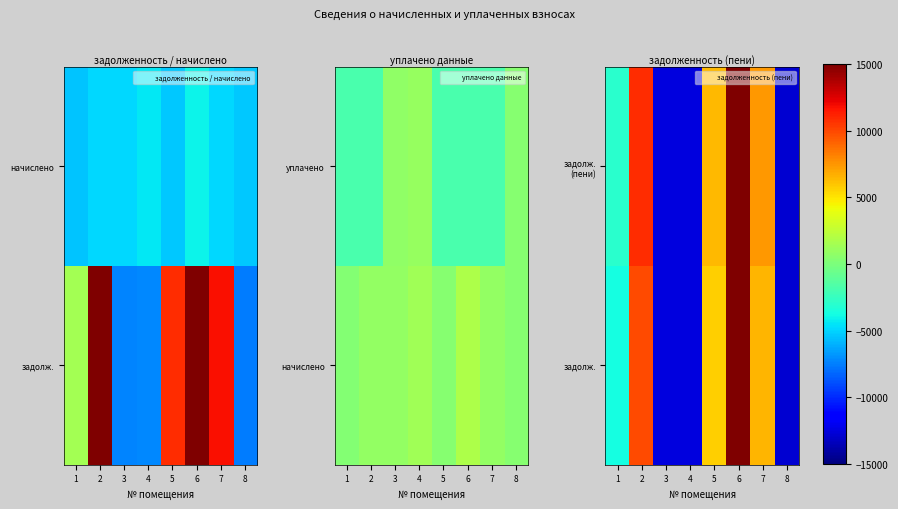

List the series in order of their overall mean, highest first.

задолж. (пени), задолж.